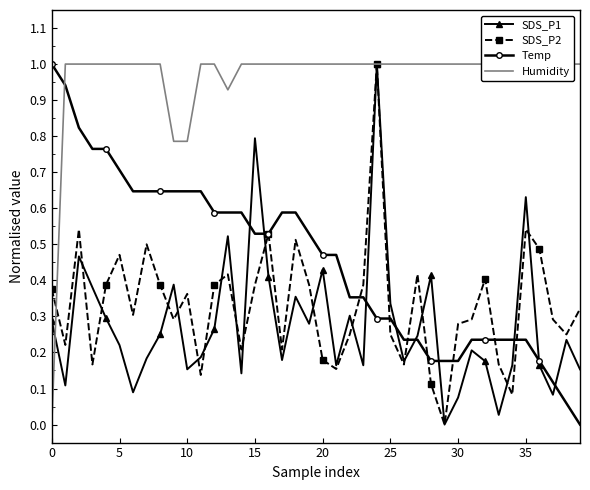

What is the sum of all SDS_P1 values?

11.1